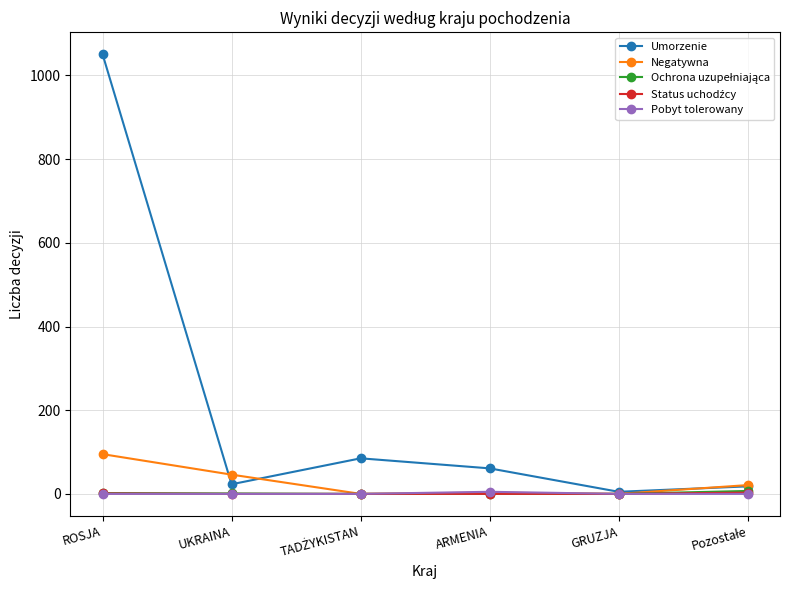

In Umorzenie, how many points are lower than both neighbors (excluding endpoints)?

2